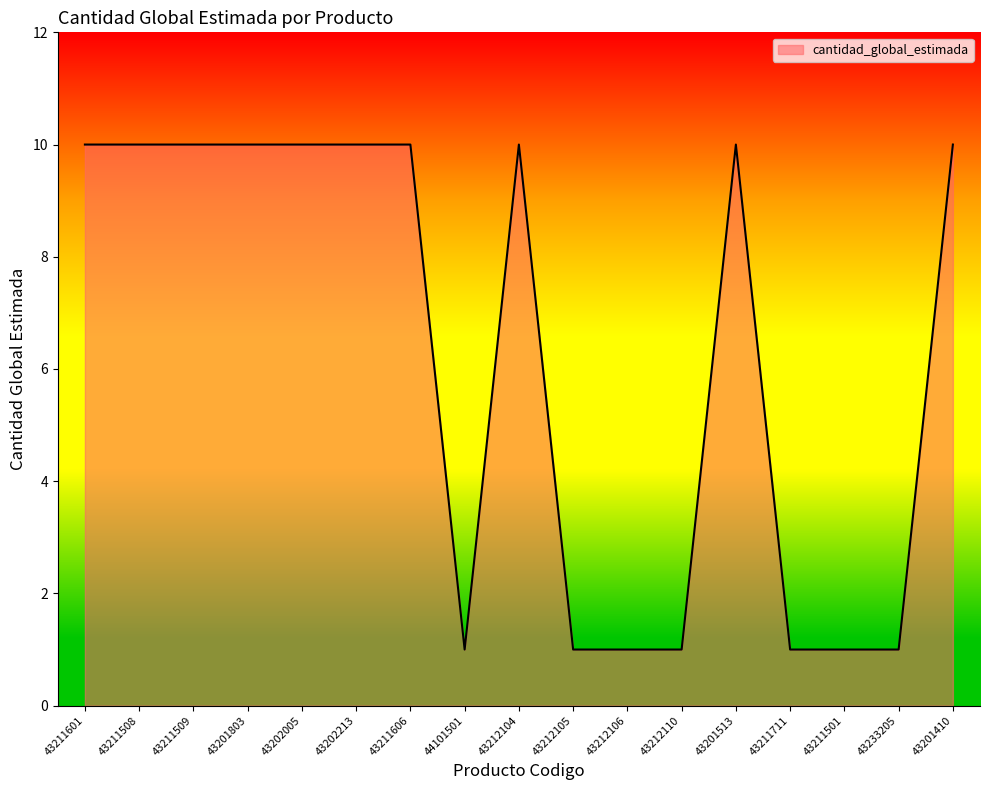

What position from the left is 43211509?

3